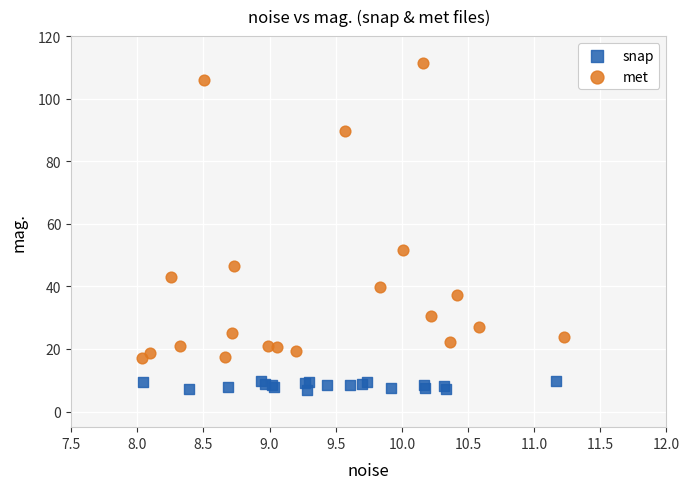

Which series has the widest spread of Y values?

met